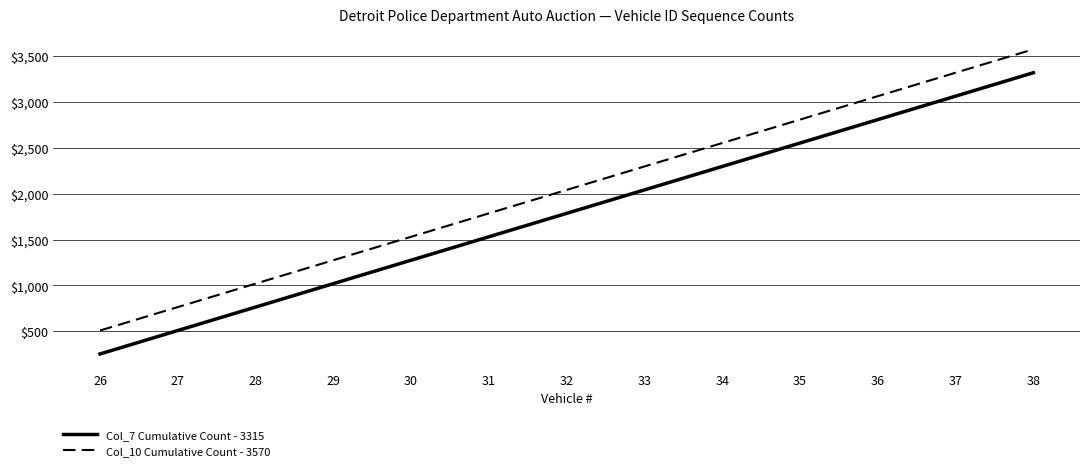

True or false: Col_7 Cumulative Count - 3315 and Col_10 Cumulative Count - 3570 intersect in this chart.

False